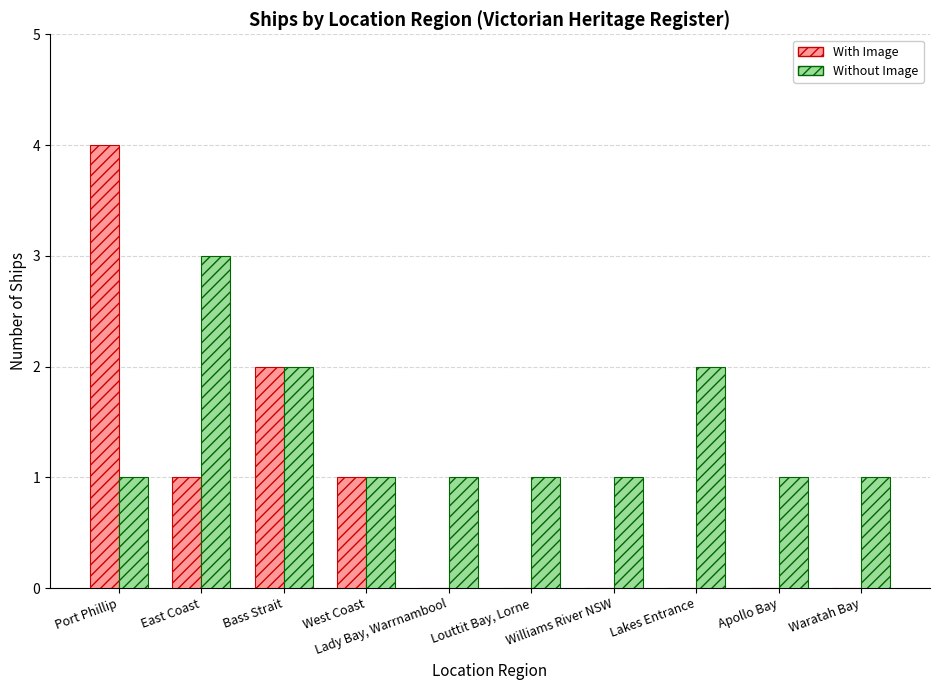

Which series has the largest total across all categories?

Without Image